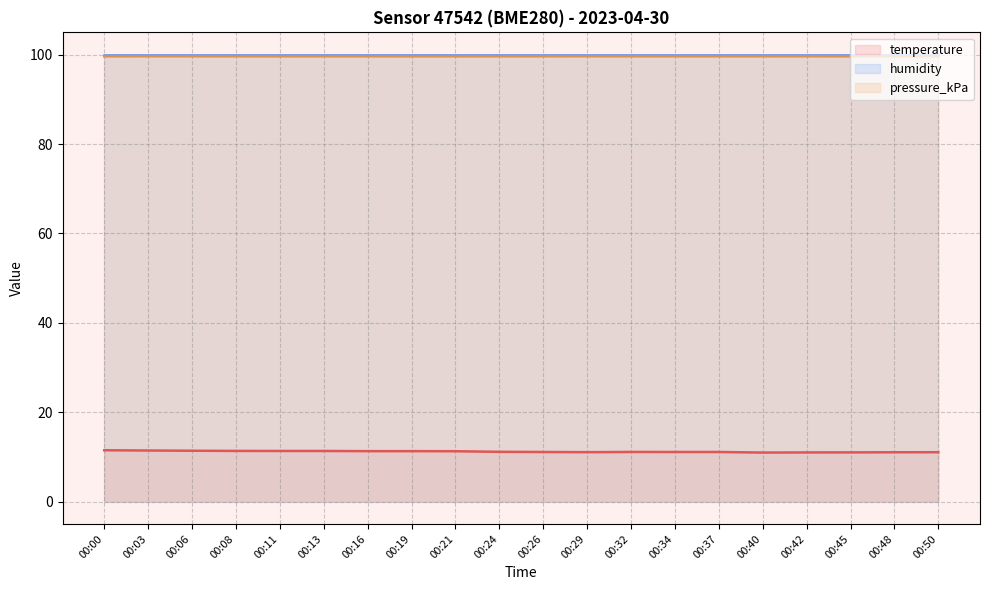

Does the chart have visible grid lines?

Yes